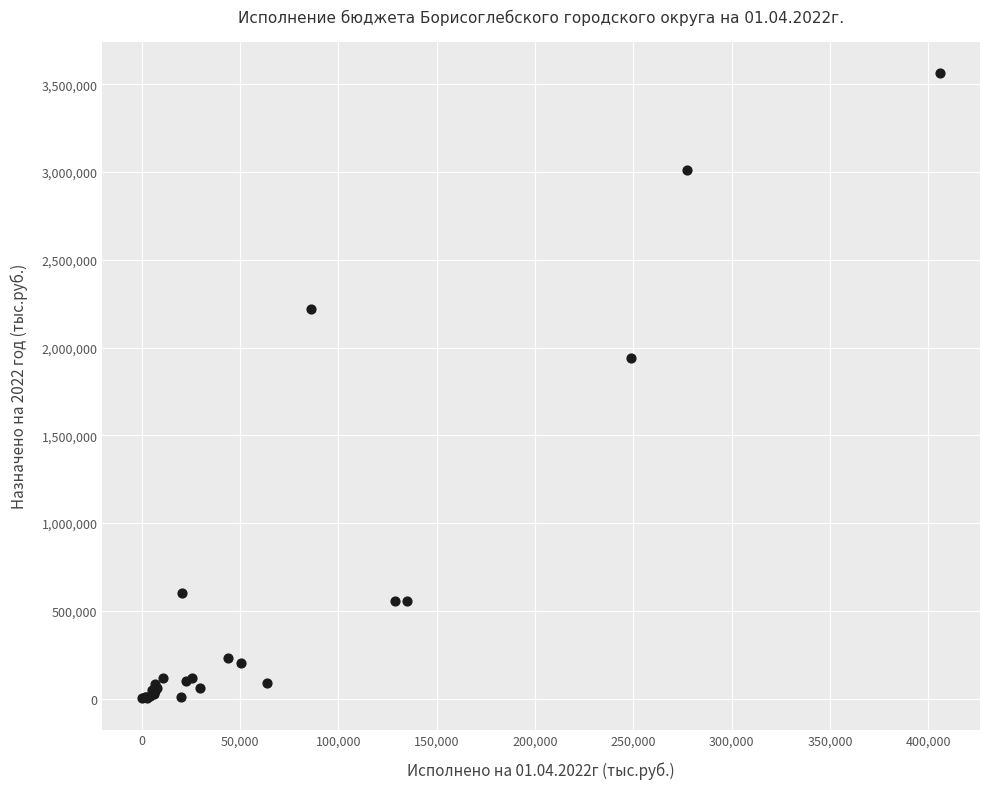

What Y value in the scatter plot is closest to 1783508?

1941011.9